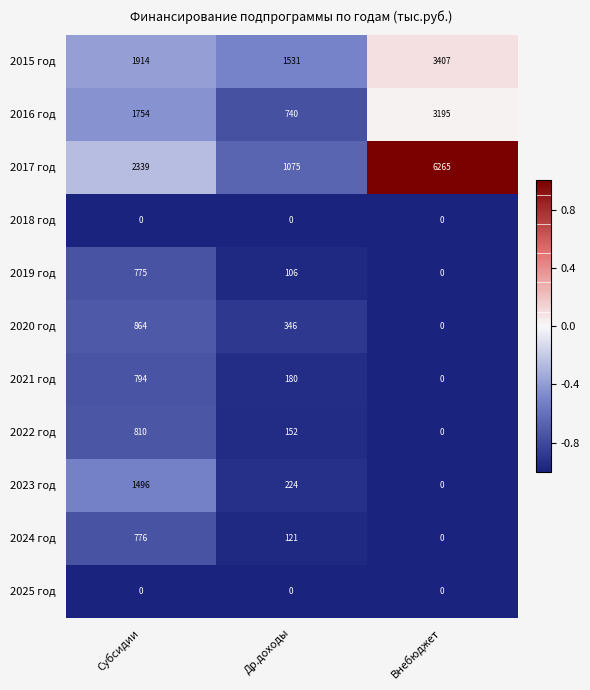

What is the maximum value shown in the chart?

6265